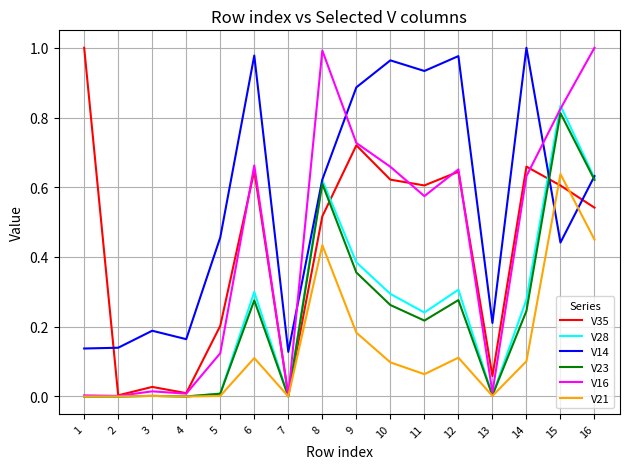

Which series ends up on top after the final intersection of V28 and V35?

V28